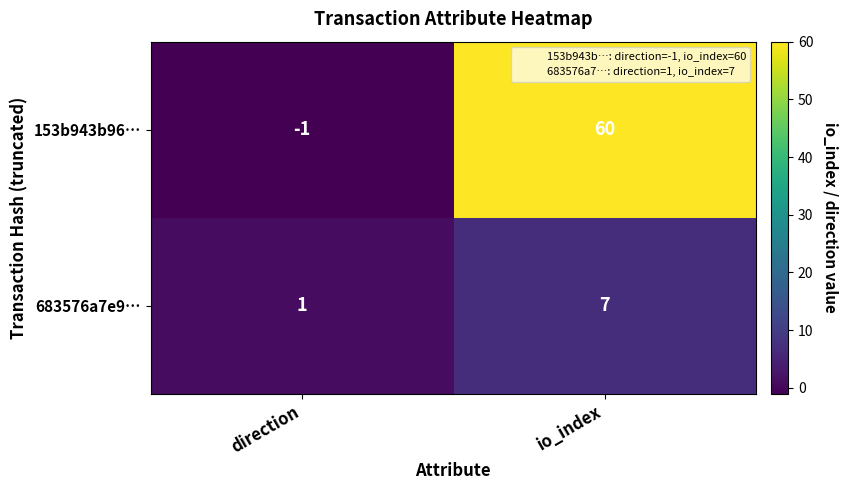

At which category is the sum across all series the highest?

io_index